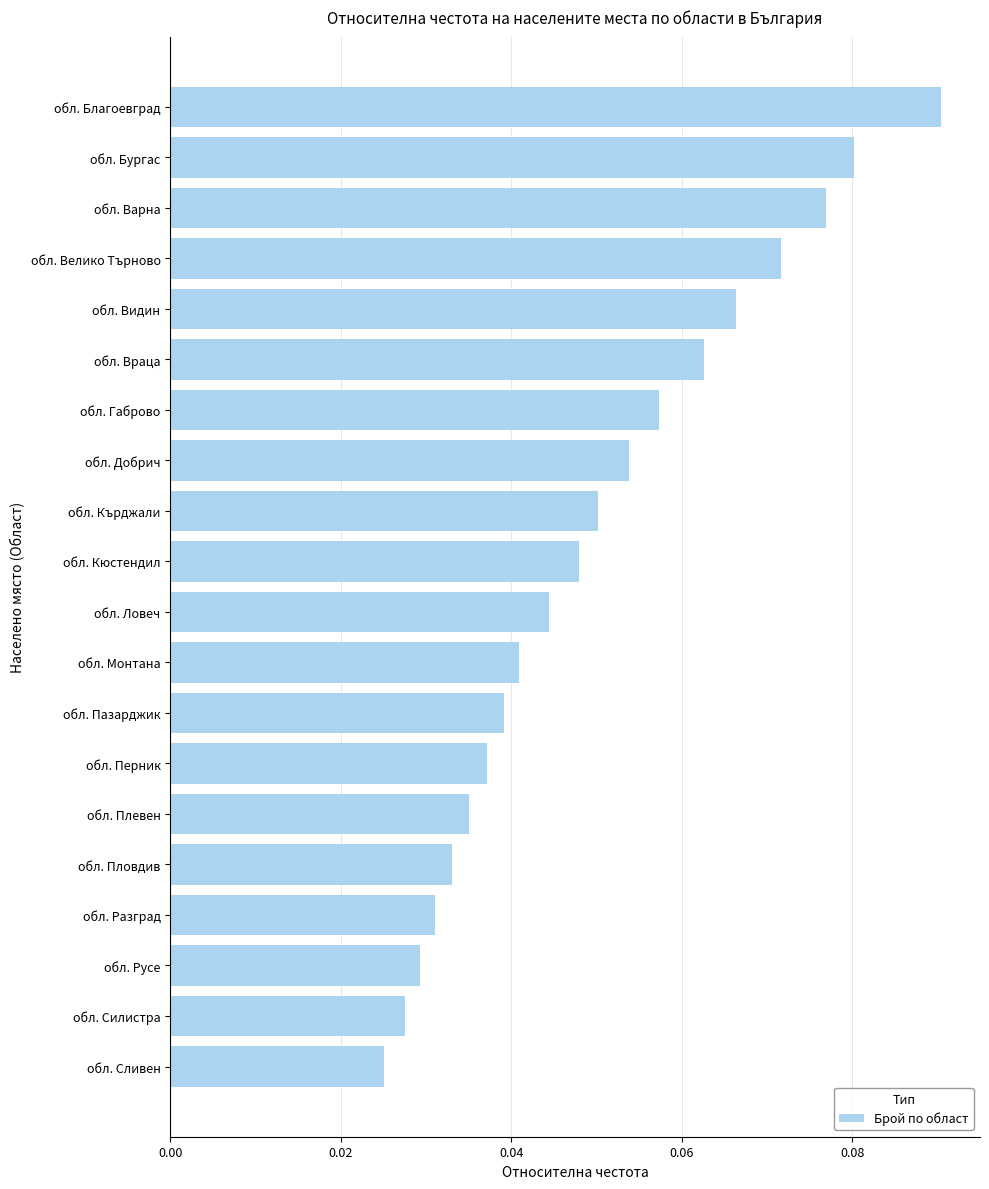

True or false: the data shows 0.0 at обл. Велико Търново.

False